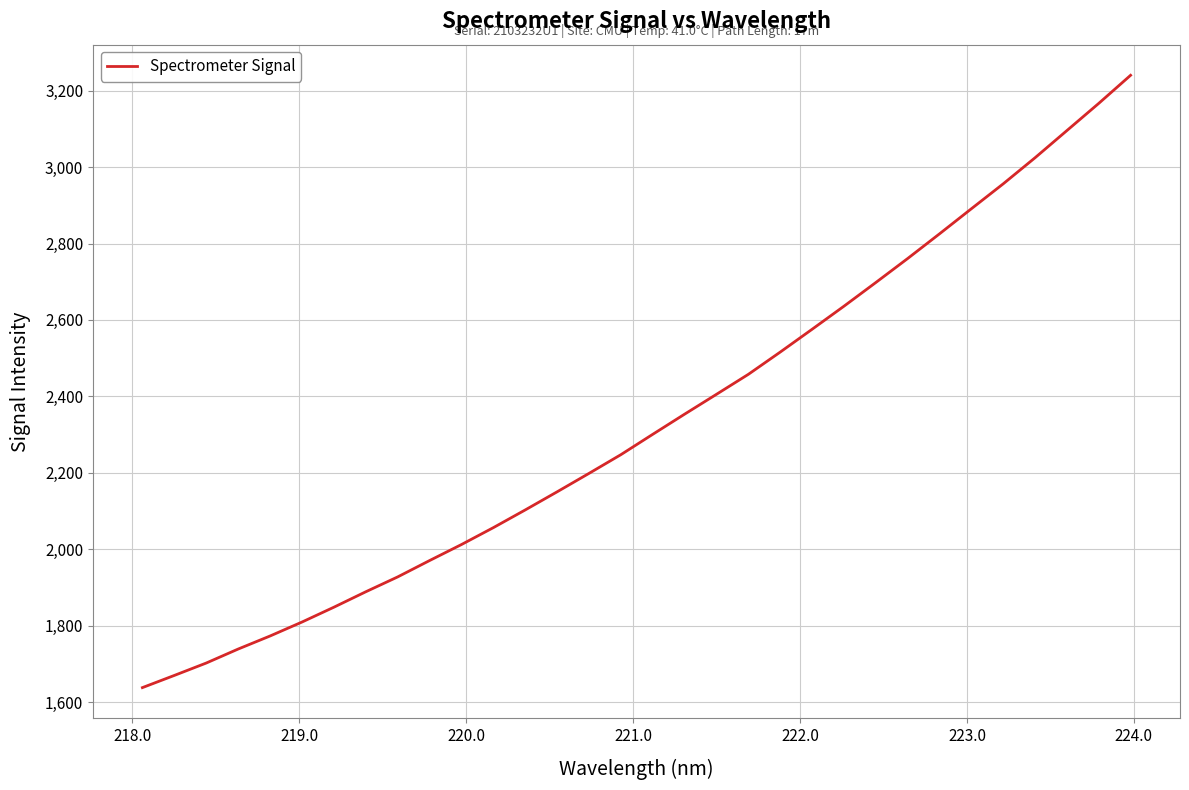

What is the smallest value displayed?

1637.8